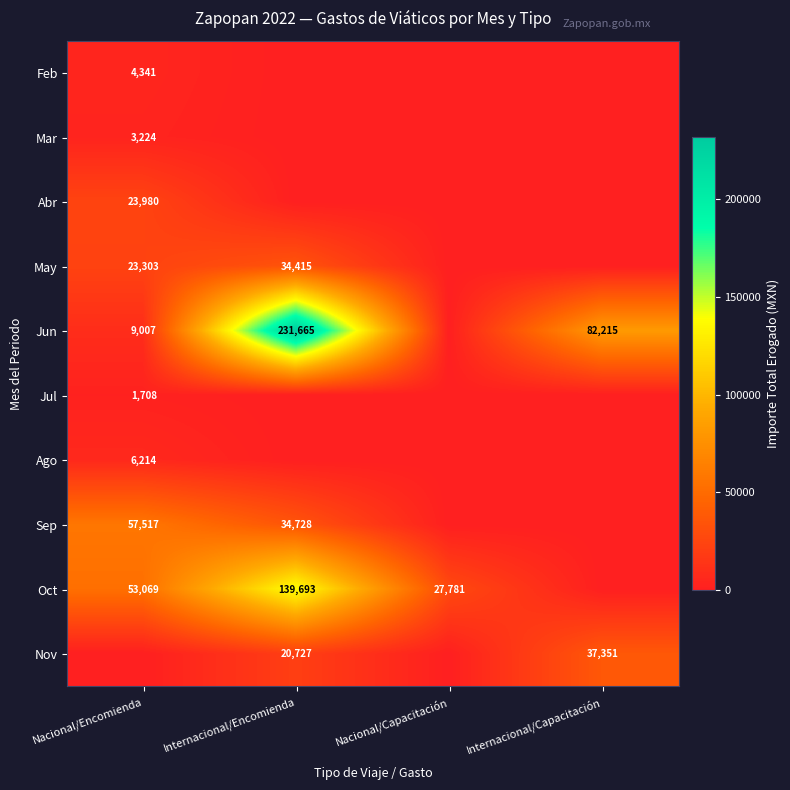

Is the value of Oct at Nacional/Capacitación greater than the value of Sep at Nacional/Encomienda?

No